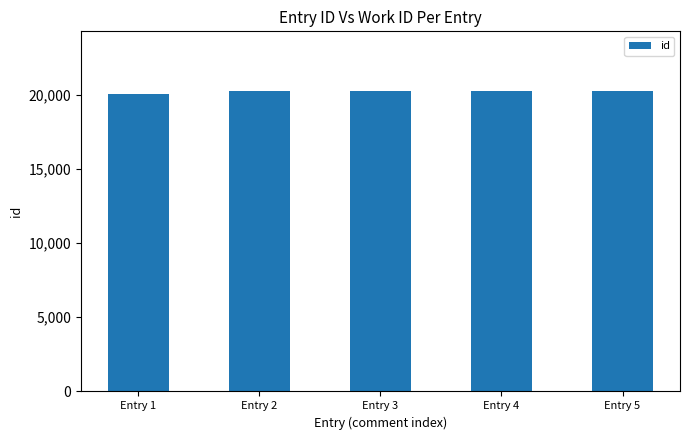

What is the sum of the values at Entry 1 and Entry 5?

40259